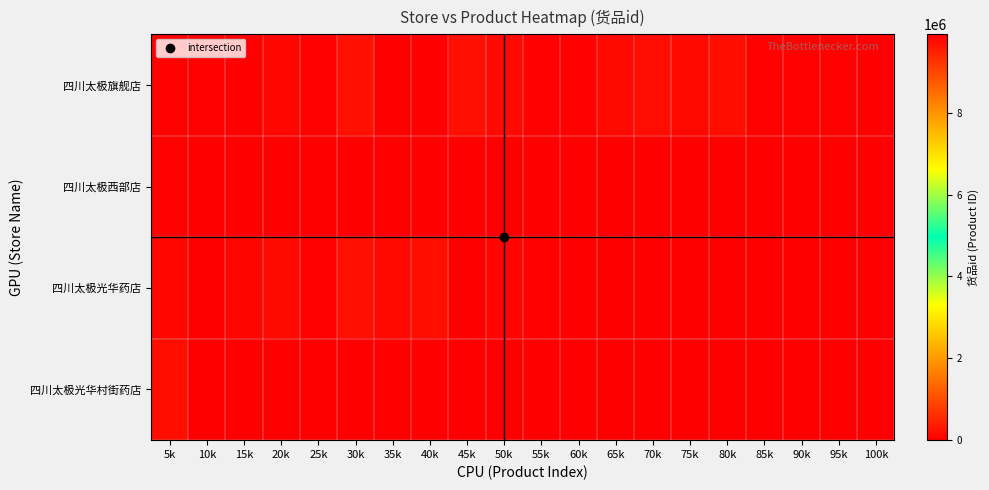

Which series has the largest total across all categories?

四川太极光华药店